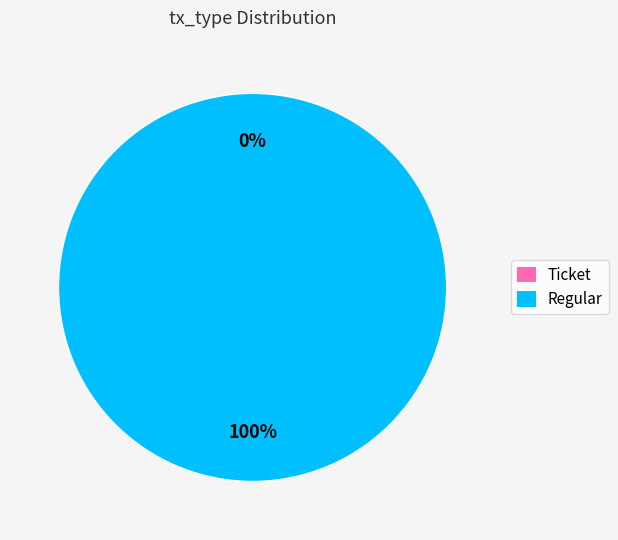

What is the smallest slice in the pie chart?

Ticket